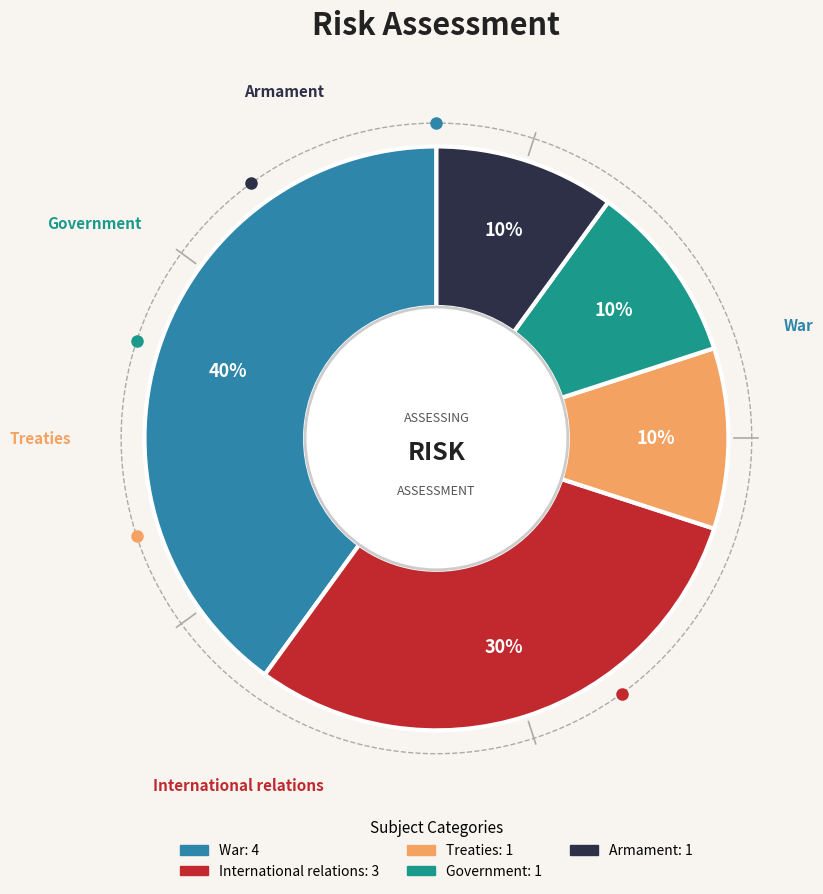

Is it true that War is 32% of the pie?

False